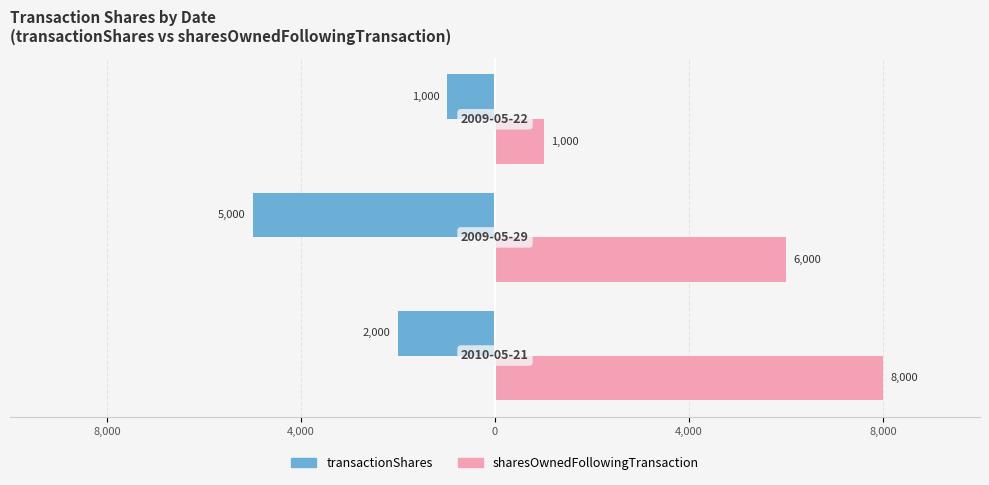

Where does the sharesOwnedFollowingTransaction series first go above 6000?

8,000